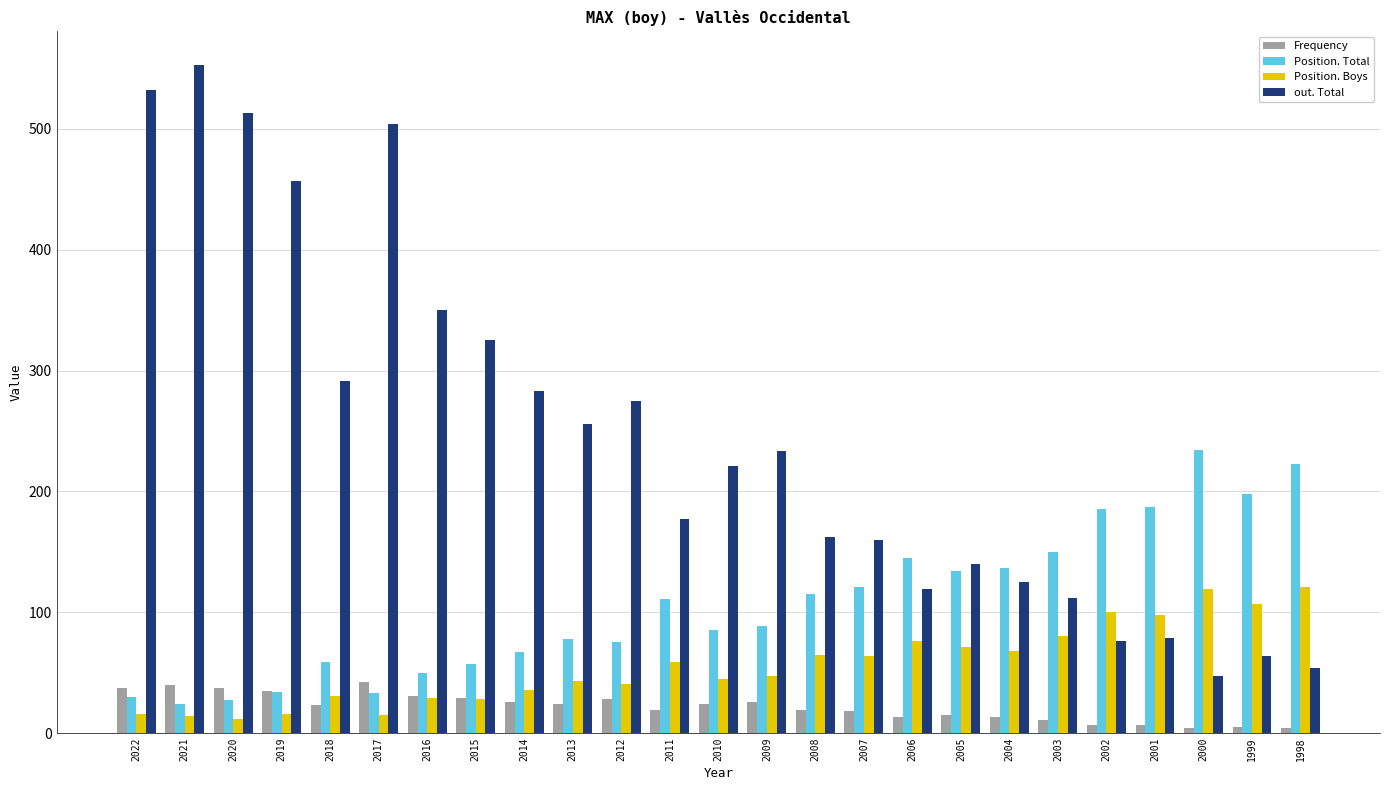

How many distinct data groups are displayed?

4